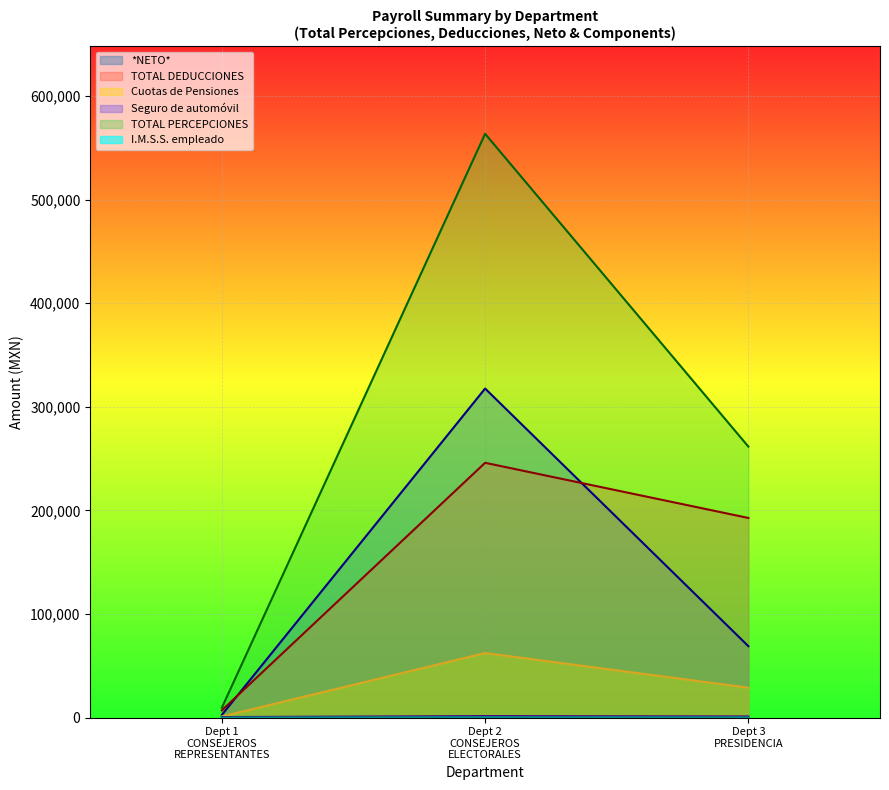

How many lines are shown in the chart?

6